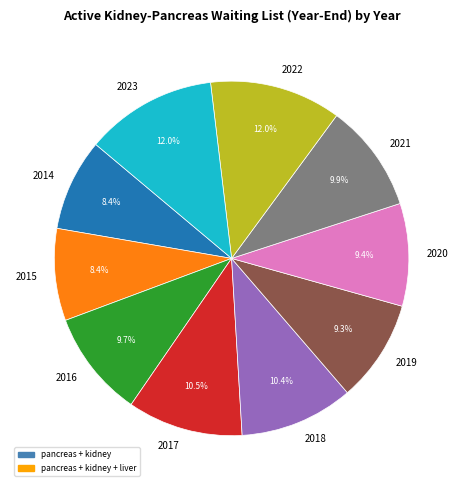

Is the sum of 2023 and 2022 greater than half?

No